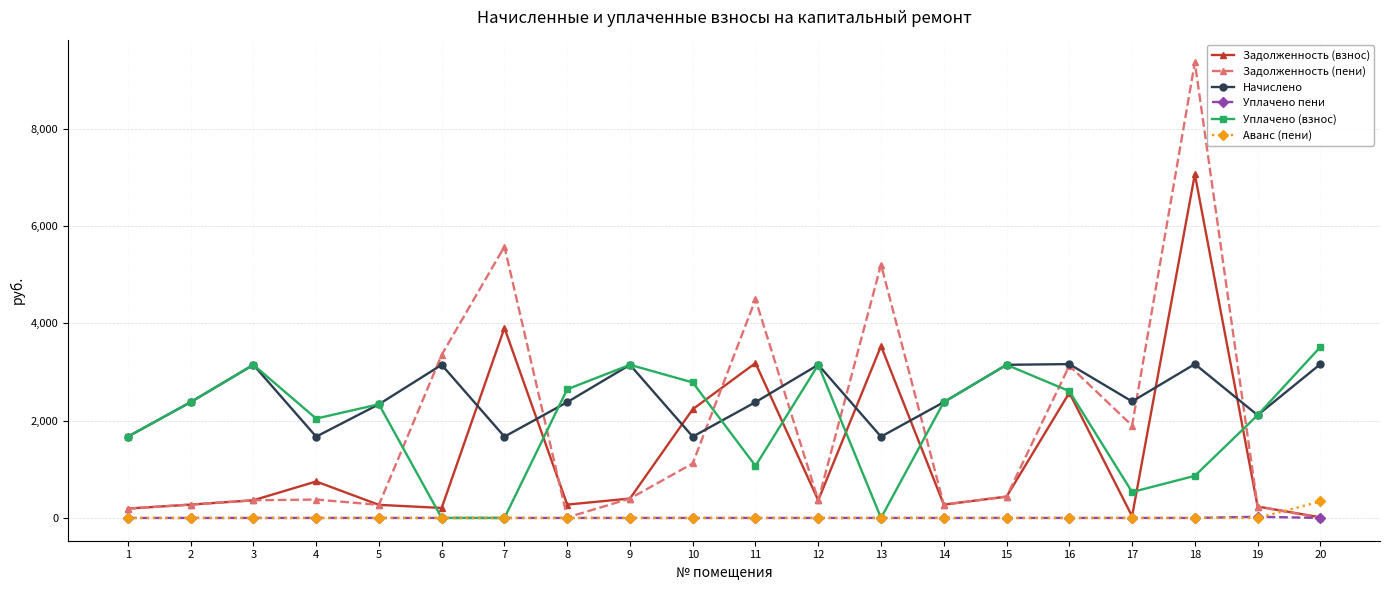

The value of Уплачено (взнос) at 11 is 1070.8. True or false?

True